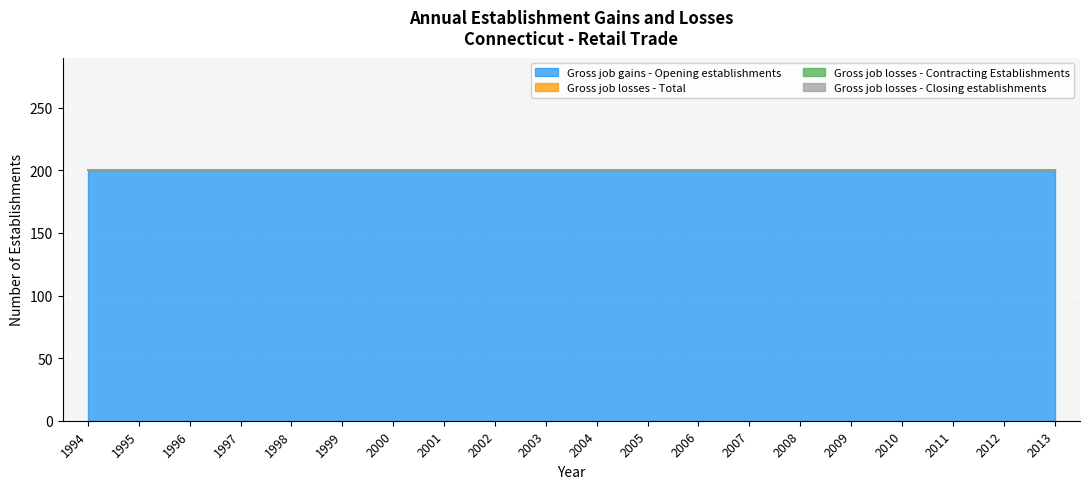

What is the maximum value shown in the chart?

200